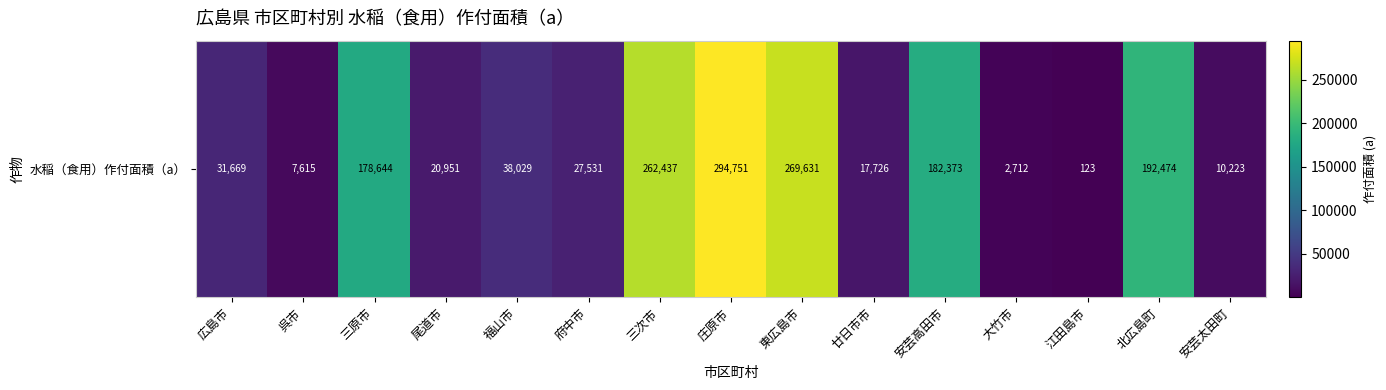

List the labels in order of value, largest first.

庄原市, 東広島市, 三次市, 北広島町, 安芸高田市, 三原市, 福山市, 広島市, 府中市, 尾道市, 廿日市市, 安芸太田町, 呉市, 大竹市, 江田島市